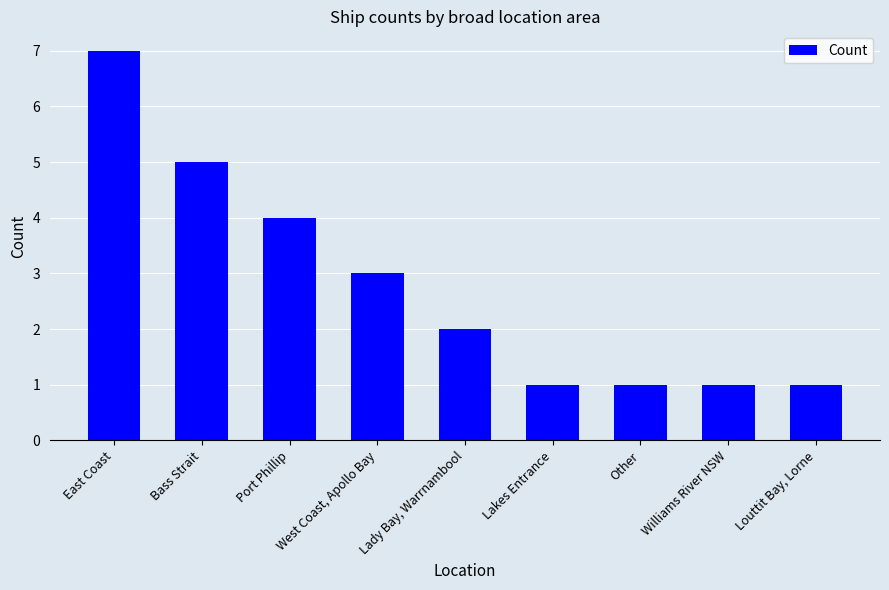

What is the ratio of the value at Williams River NSW to the value at Lady Bay, Warrnambool?

0.5